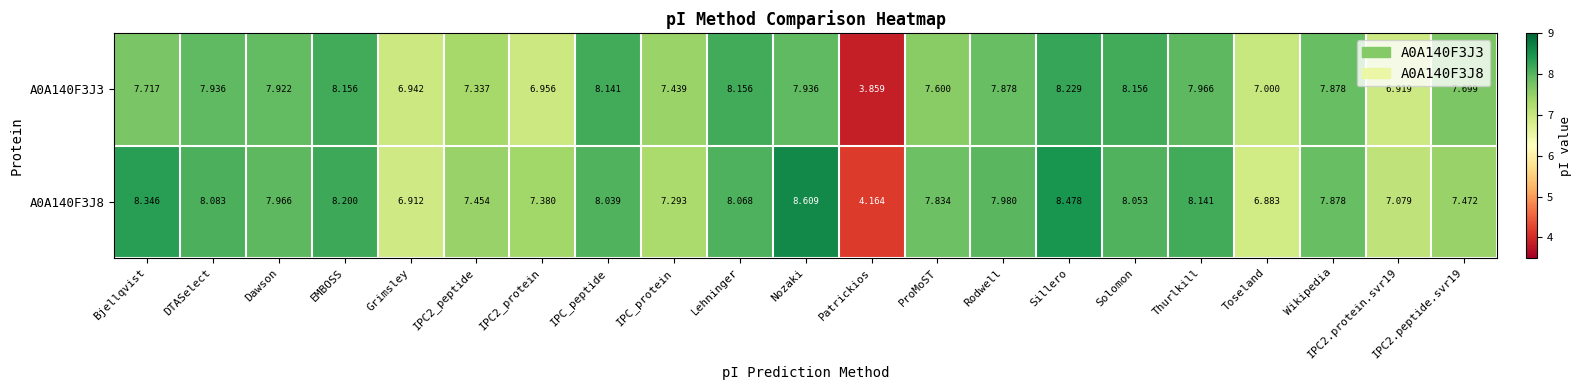

Rank the series at Toseland from highest to lowest value.

A0A140F3J3, A0A140F3J8